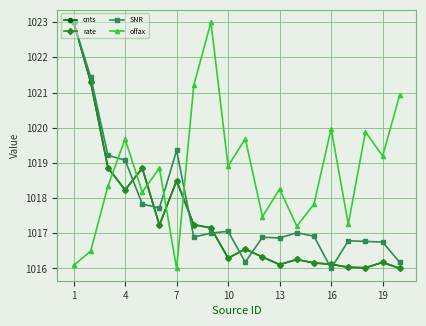

In offax, how many points are higher than both neighbors (excluding endpoints)?

7